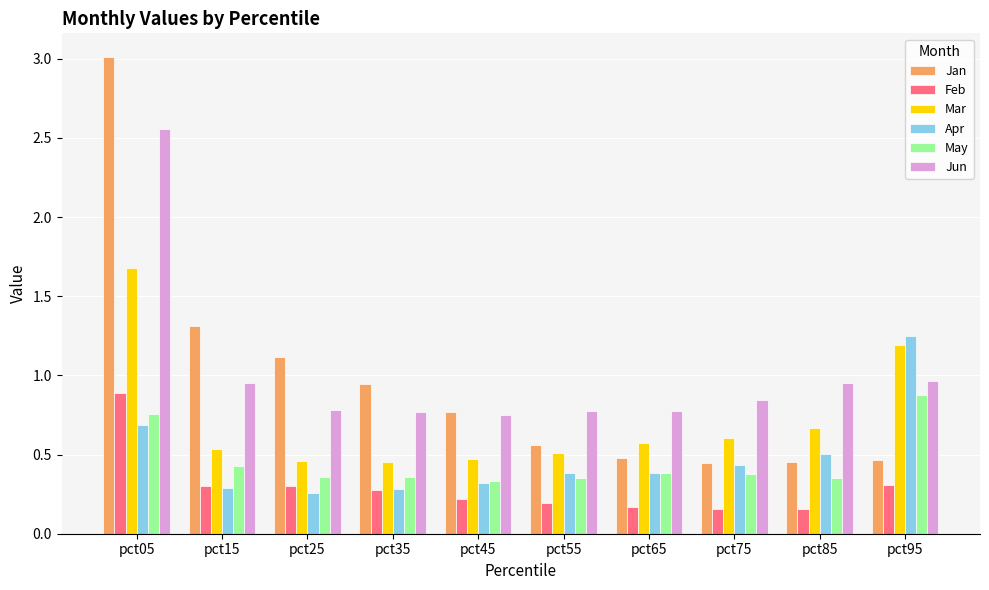

True or false: Feb has a value of 0.2 at pct85.

True